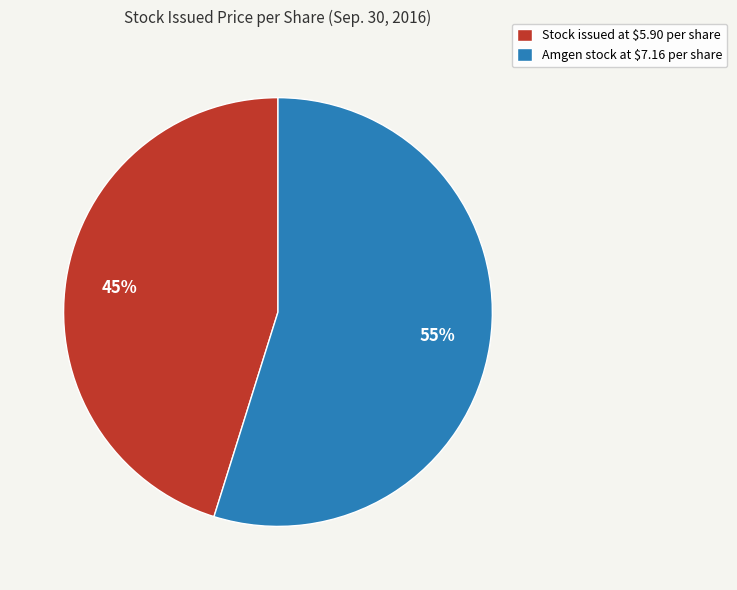

Is there any slice that represents more than half of the pie?

Yes